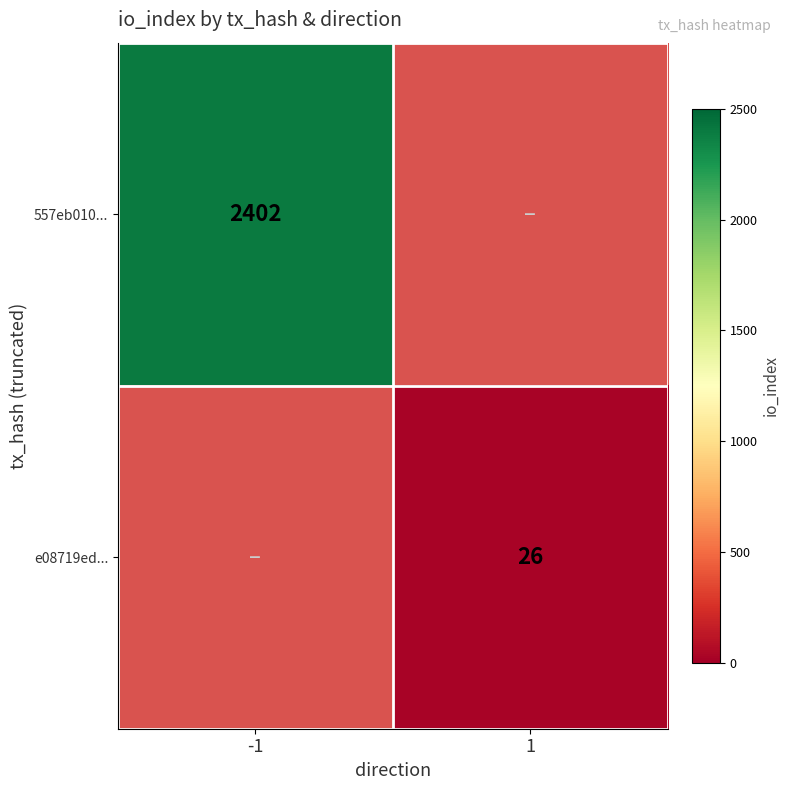

Is it true that 557eb010... equals 3833 at -1?

False